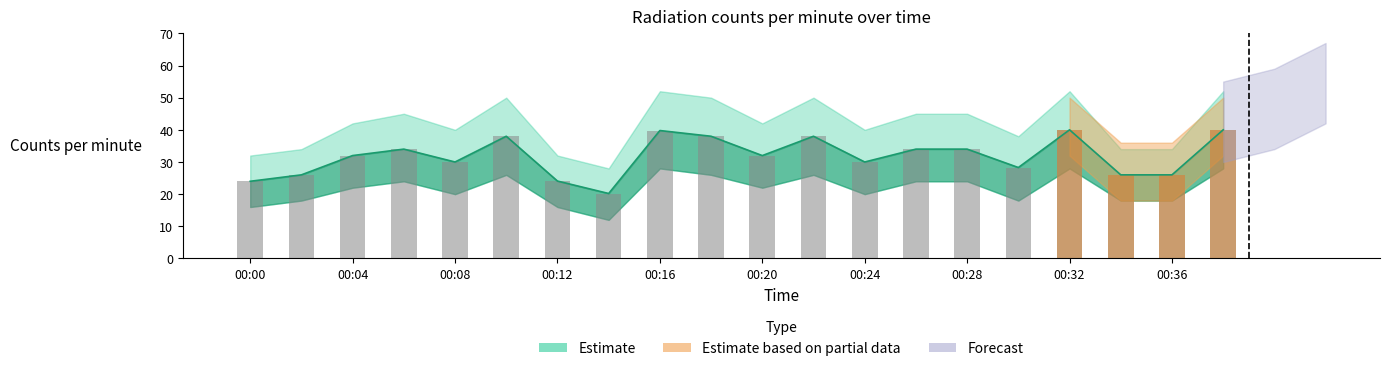

The value at 00:04 is 17.7. True or false?

False